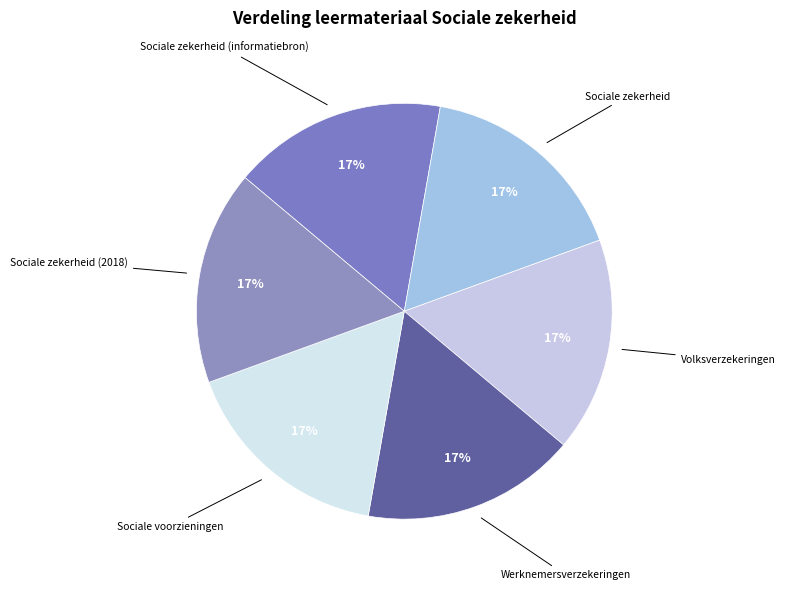

To the nearest percent, what portion does Werknemersverzekeringen represent?

17%